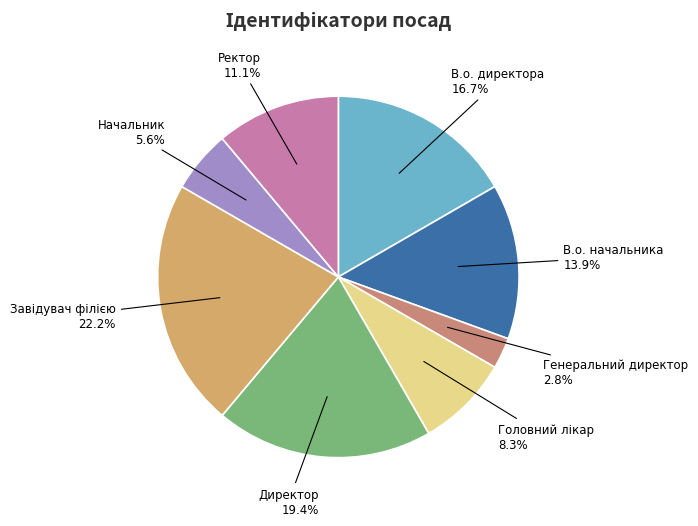

To the nearest percent, what is the difference between the largest and smallest slice percentages?

19%